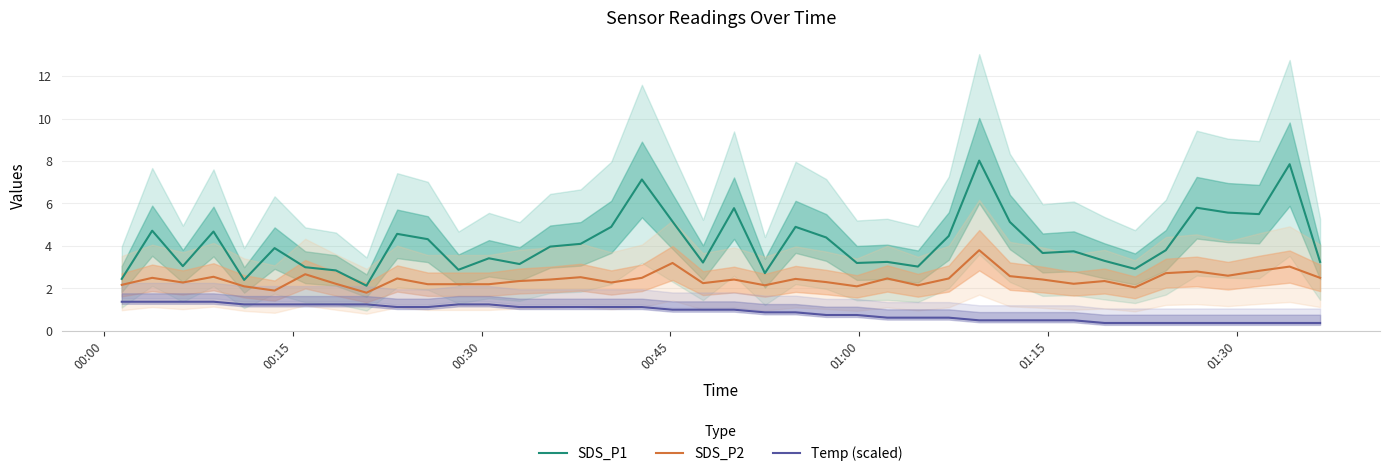

True or false: Temp (scaled) and SDS_P2 intersect in this chart.

False